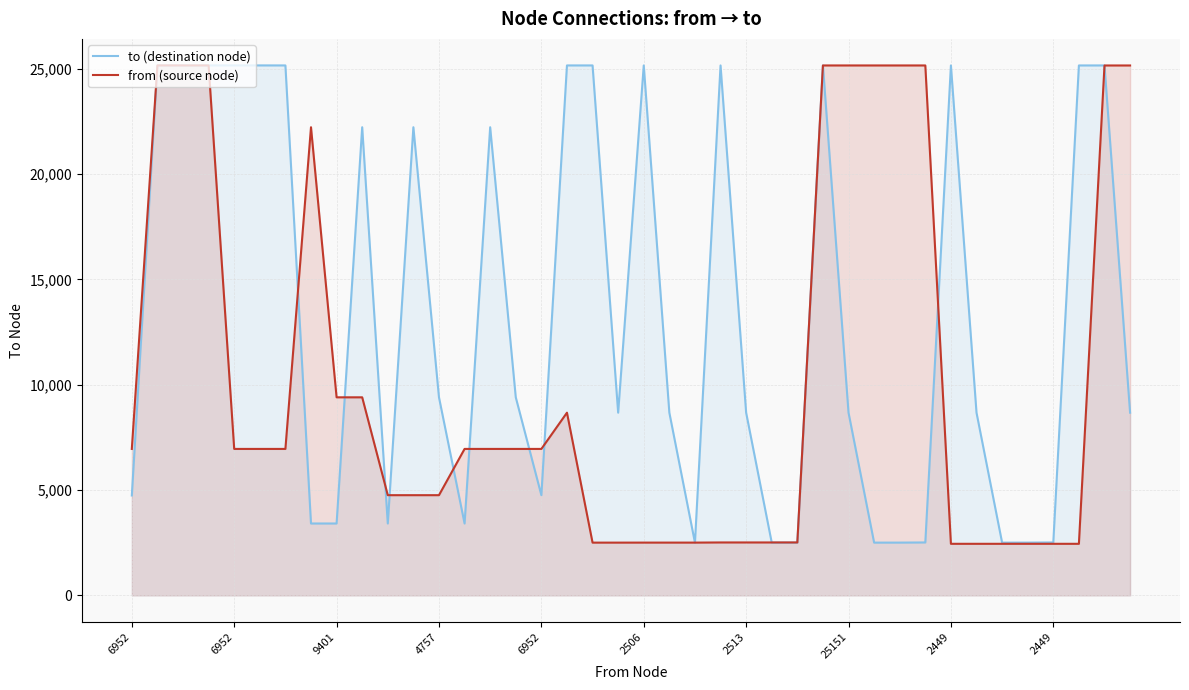

How many times do to (destination node) and from (source node) cross each other?

16